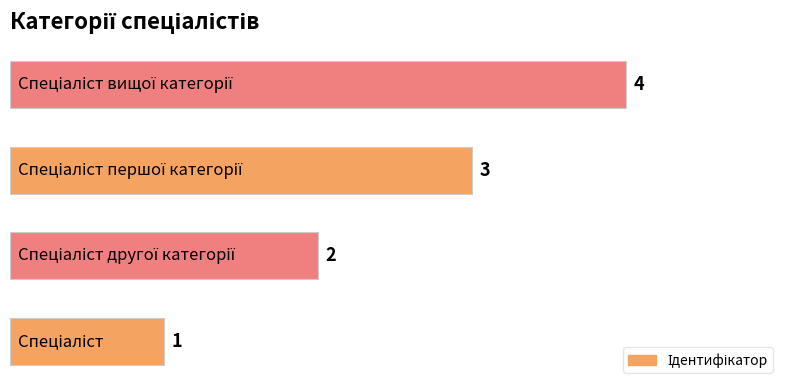

How many values are below 3?

2